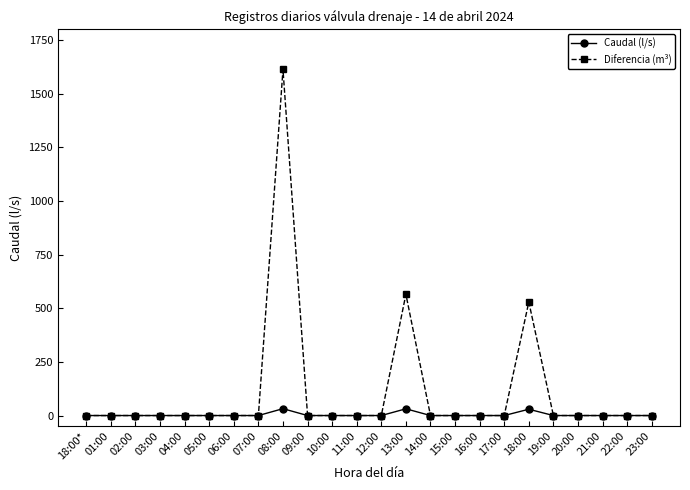

How many values in the Diferencia (m³) series exceed 0?

3